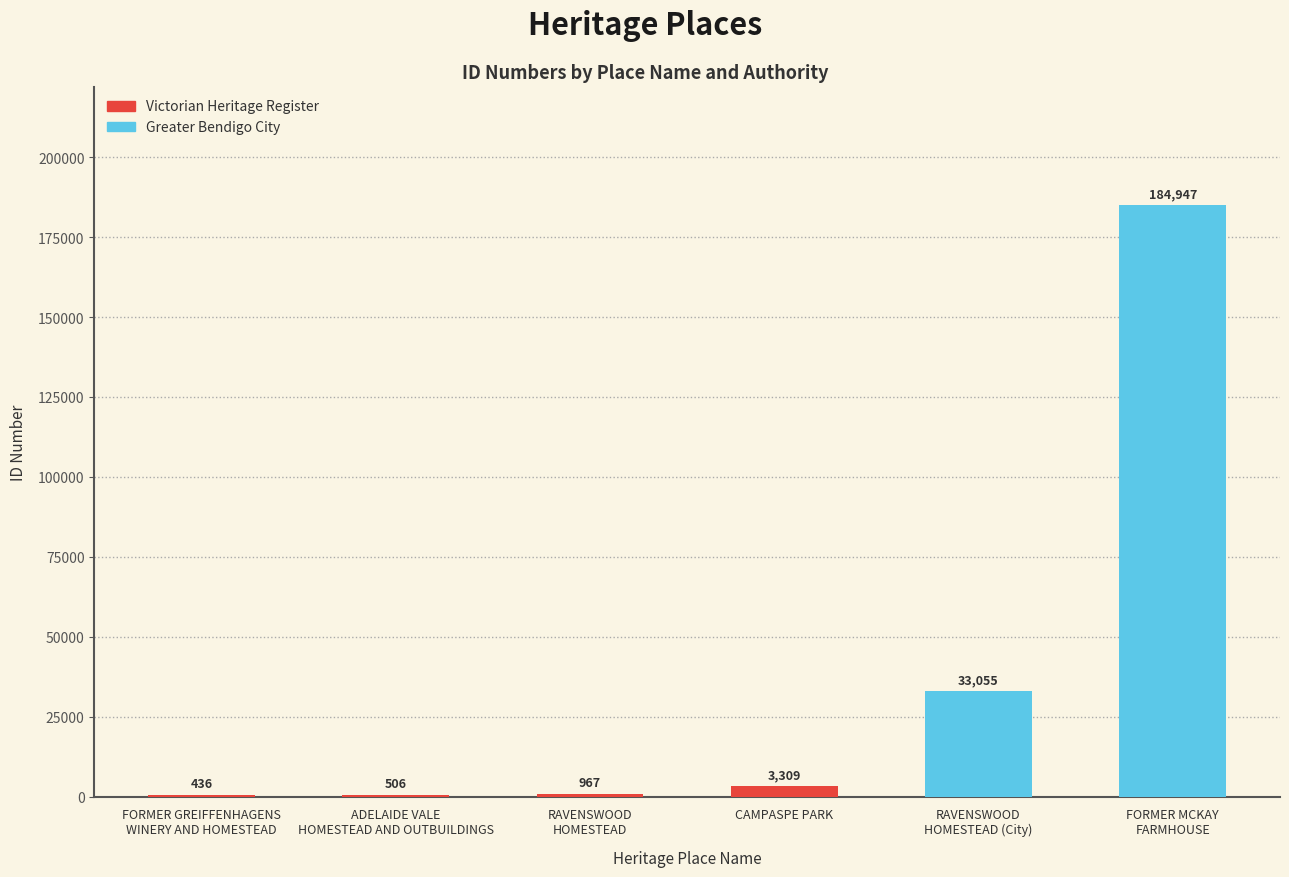

Count the number of data series in this chart.

1